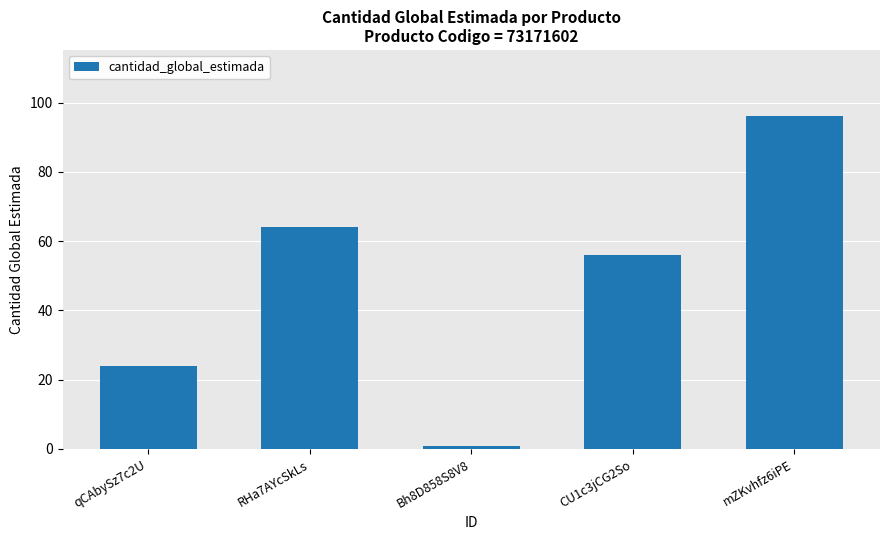

Count the number of categories in the chart.

5